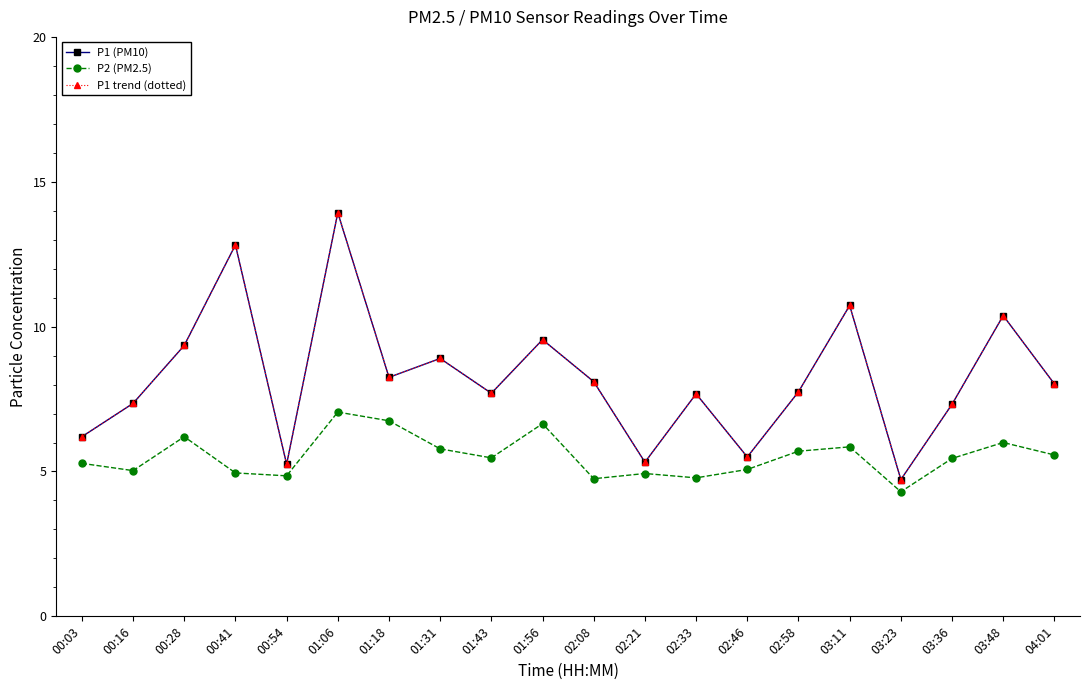

At which category does P1 (PM10) reach its first local valley?

00:54